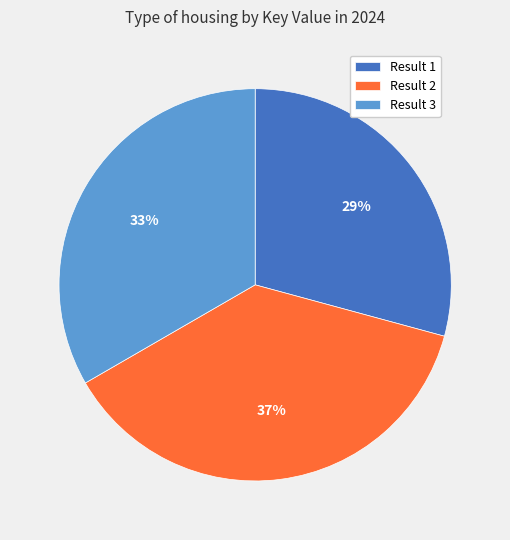

Is it true that Result 2 is 37% of the pie?

True